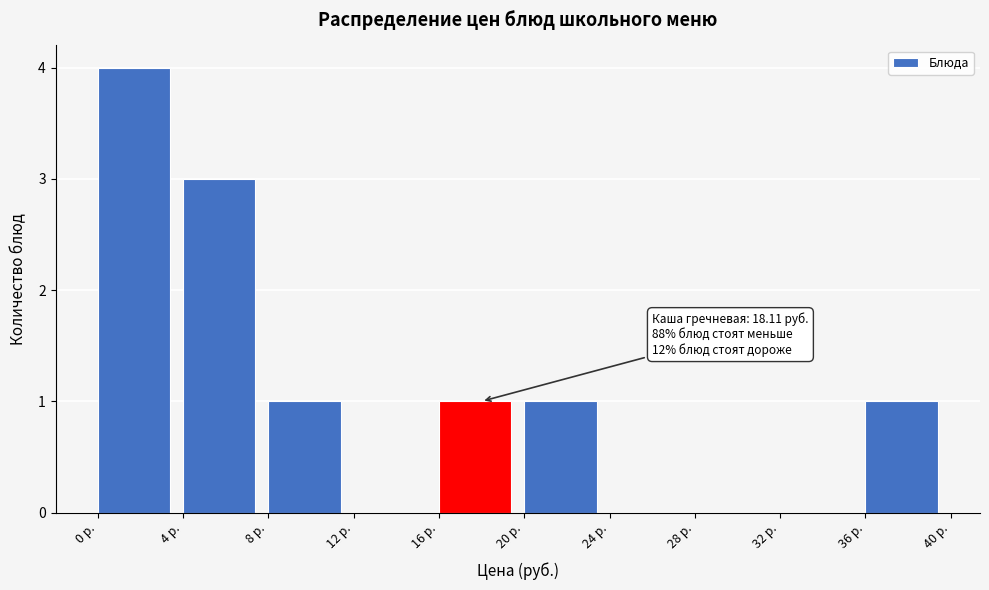

Which range on the x-axis has the tallest bar?

0 to 4